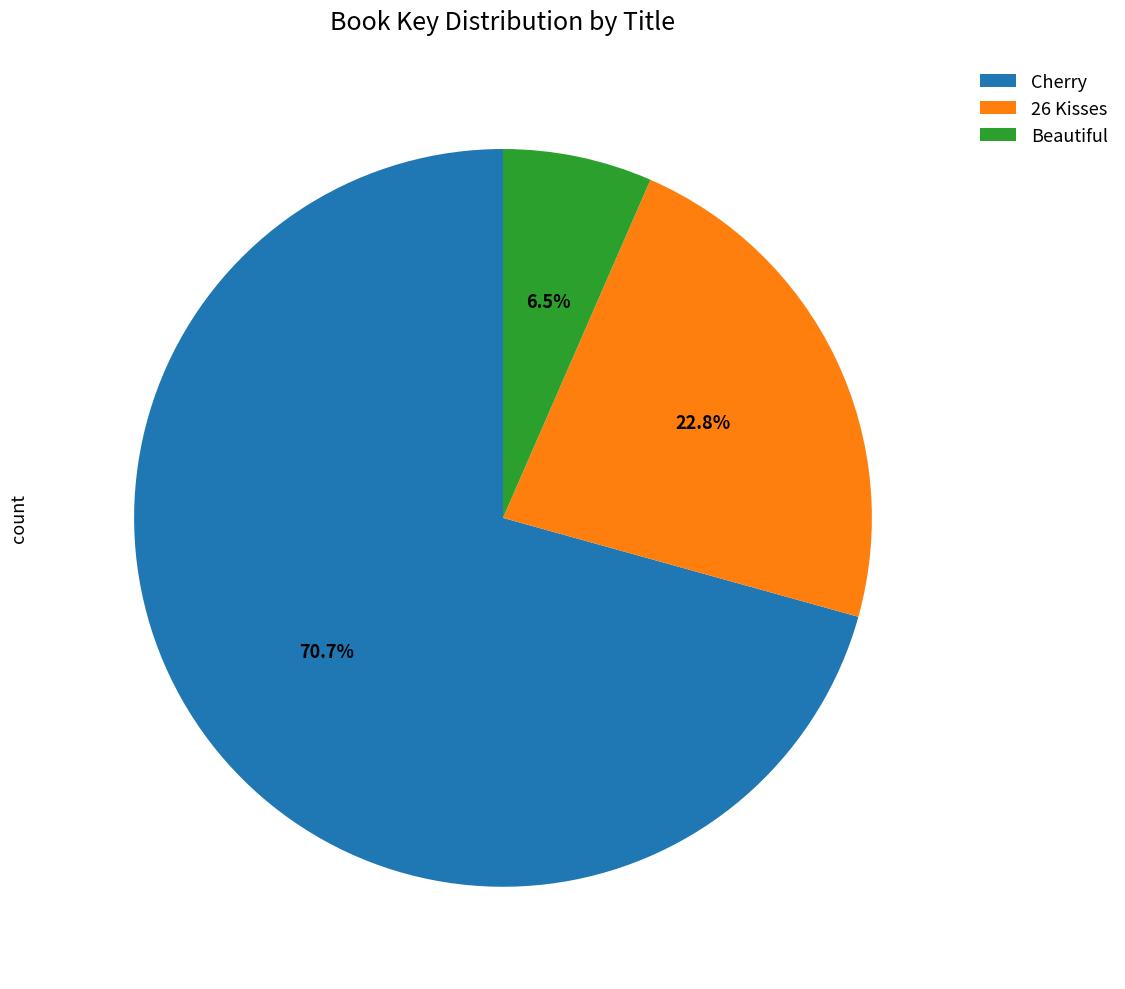

To the nearest percent, what is the difference between the largest and smallest slice percentages?

64%